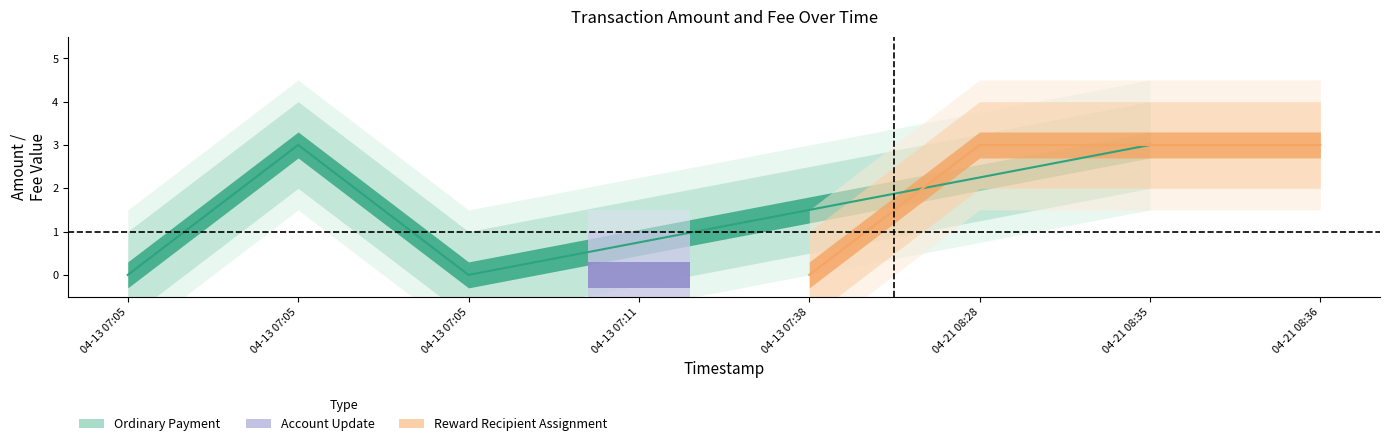

How many data points in Amount are less than 3?

4